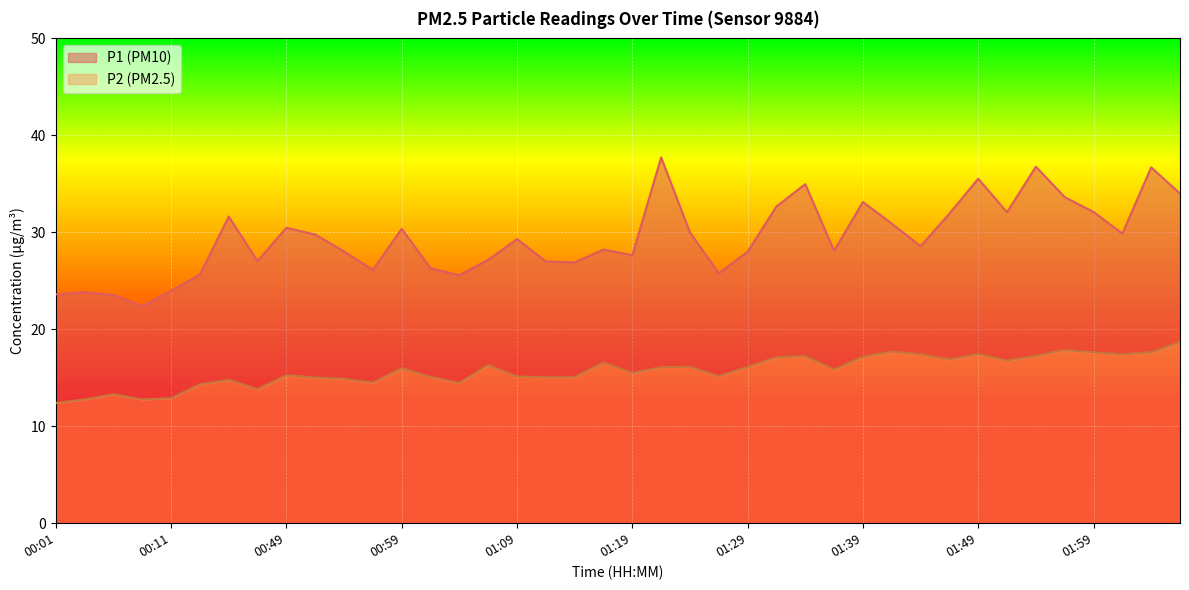

Reading left to right, transcribe all the data shown in this chart.

P1: 00:01=23.6	00:04=23.8	00:06=23.5	00:09=22.4	00:11=24.0	00:42=25.6	00:44=31.6	00:47=27.0	00:49=30.5	00:52=29.8	00:54=28.0	00:57=26.1	00:59=30.4	01:02=26.3	01:04=25.6	01:06=27.2	01:09=29.3	01:11=27.0	01:14=26.9	01:16=28.2	01:19=27.6	01:22=37.7	01:24=30.0	01:27=25.8	01:29=28.0	01:31=32.7	01:34=35.0	01:36=28.1	01:39=33.1	01:41=30.9	01:44=28.6	01:46=31.9	01:49=35.5	01:51=32.1	01:54=36.8	01:56=33.6	01:59=32.1	02:01=29.9	02:04=36.7	02:06=34.0
P2: 00:01=12.4	00:04=12.8	00:06=13.3	00:09=12.8	00:11=12.9	00:42=14.3	00:44=14.8	00:47=13.8	00:49=15.3	00:52=15.0	00:54=14.9	00:57=14.5	00:59=16.0	01:02=15.1	01:04=14.5	01:06=16.3	01:09=15.1	01:11=15.1	01:14=15.1	01:16=16.6	01:19=15.5	01:22=16.1	01:24=16.1	01:27=15.2	01:29=16.1	01:31=17.1	01:34=17.2	01:36=15.9	01:39=17.2	01:41=17.7	01:44=17.4	01:46=16.9	01:49=17.5	01:51=16.8	01:54=17.3	01:56=17.9	01:59=17.6	02:01=17.4	02:04=17.6	02:06=18.7